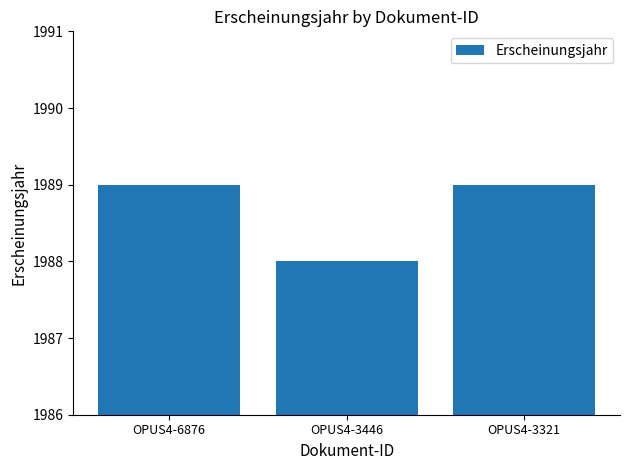

What is the greatest value displayed?

1989